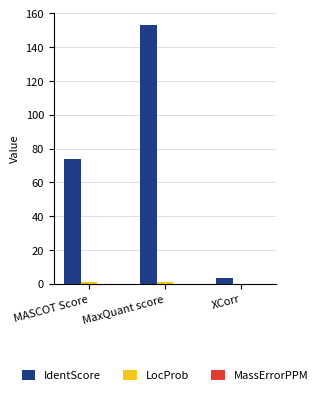

Which series has the largest total across all categories?

IdentScore